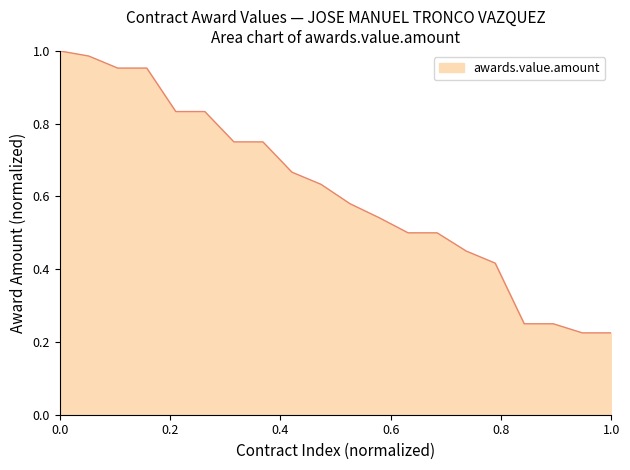

What is the maximum value shown in the chart?

1.0